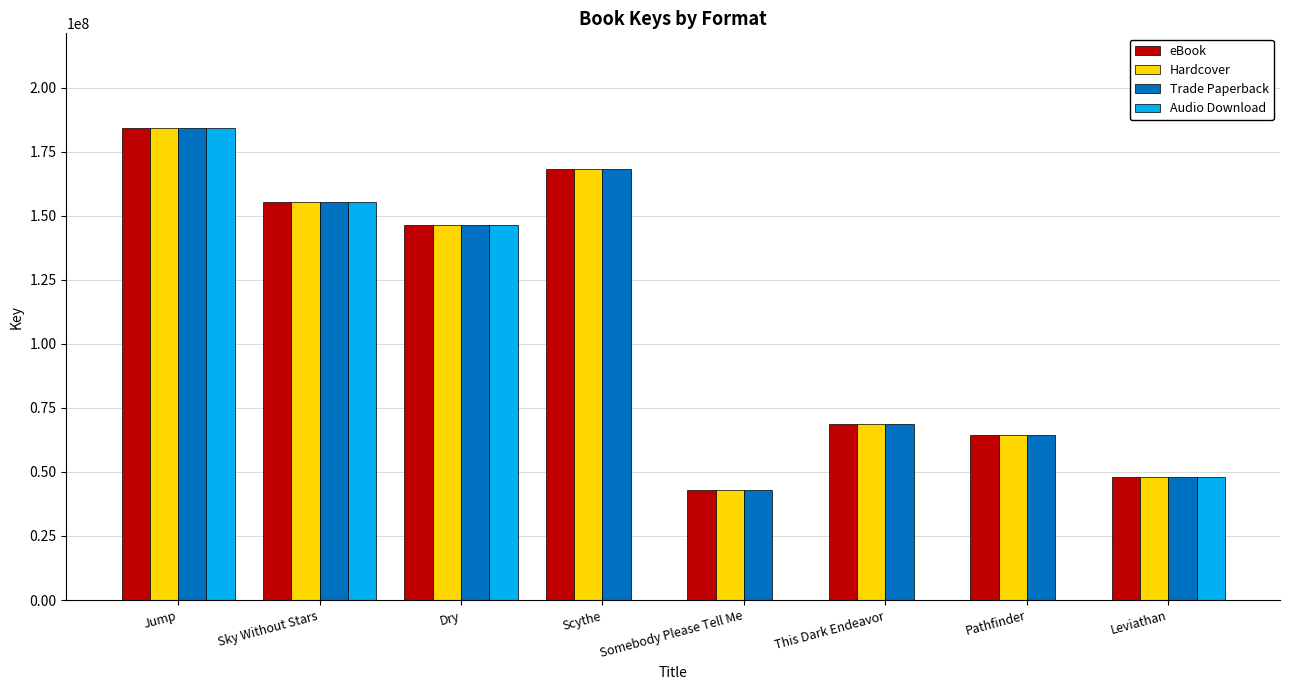

Where does the Audio Download series first go above 47860103?

Jump